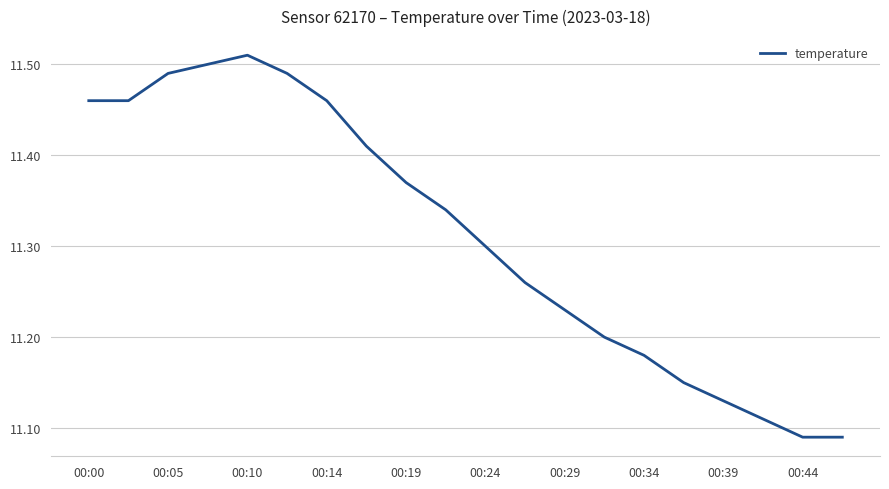

What is the difference between the maximum and minimum values?

0.4